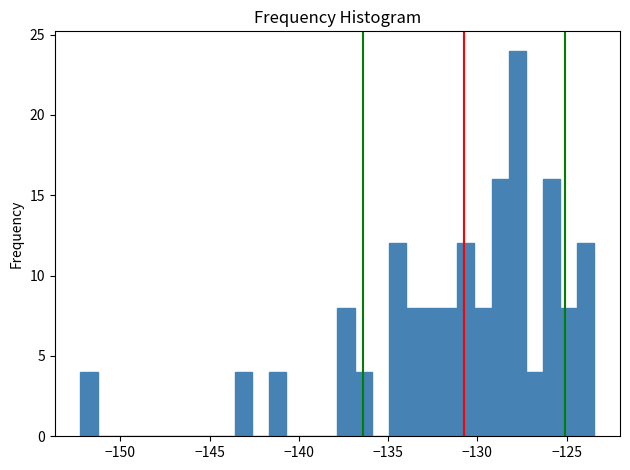

Around what value on the x-axis is the tallest bar? Give the approximate position of its centre, as read against the axis.

-128.0